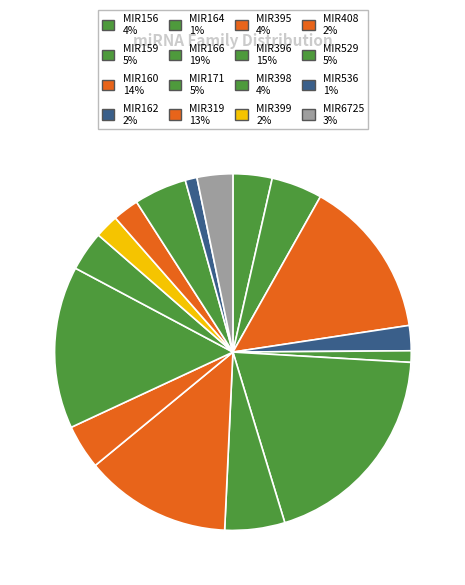

Count the number of slices in the pie.

16